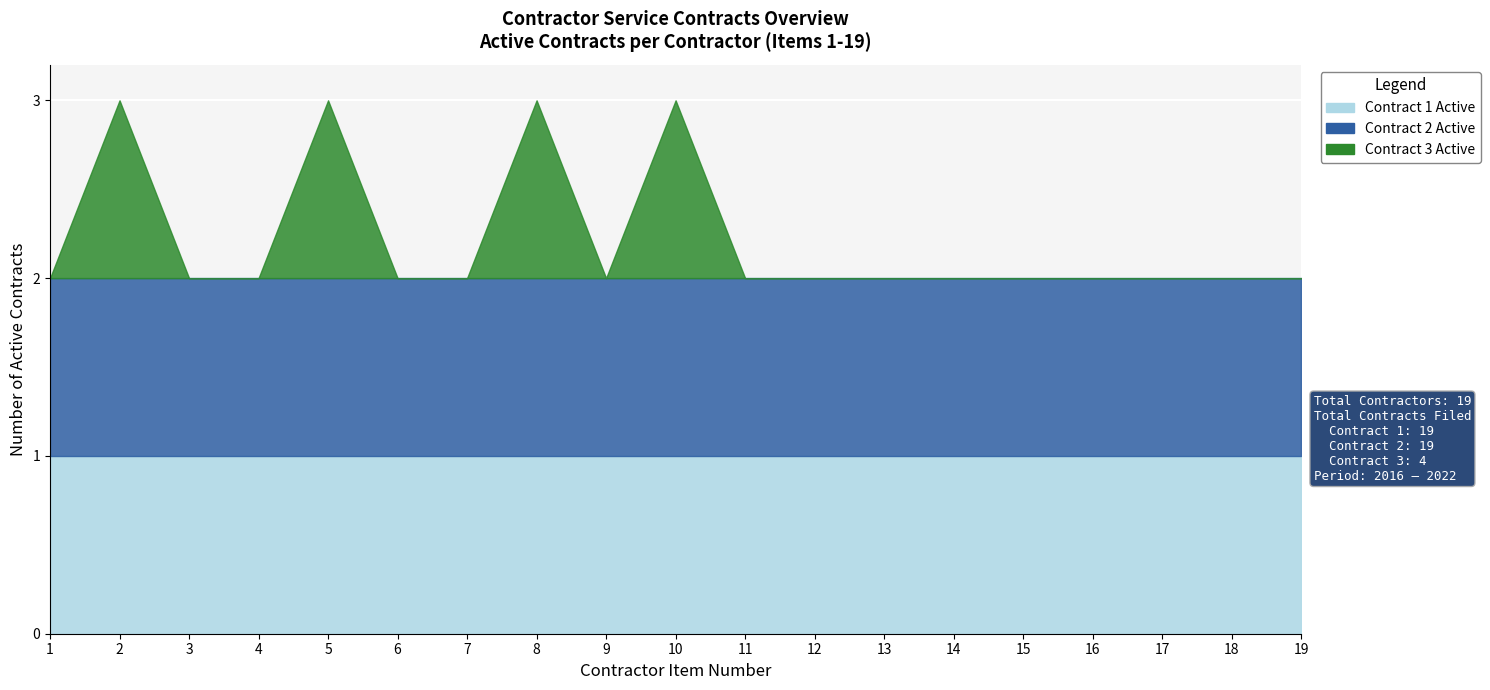

At which label does Contract 2 Active reach its minimum?

1